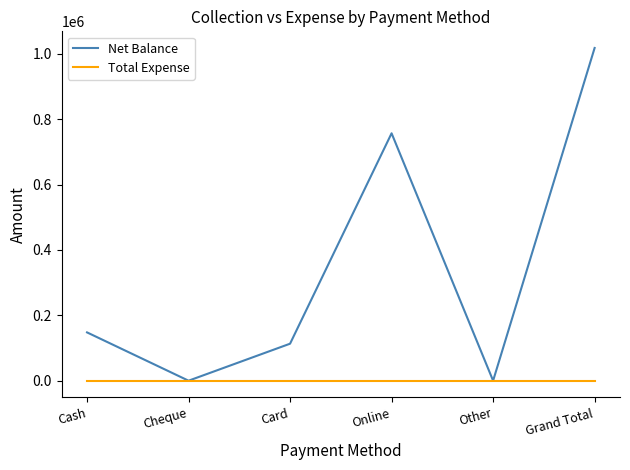

Where is Net Balance nearest to the value 508962?

Online